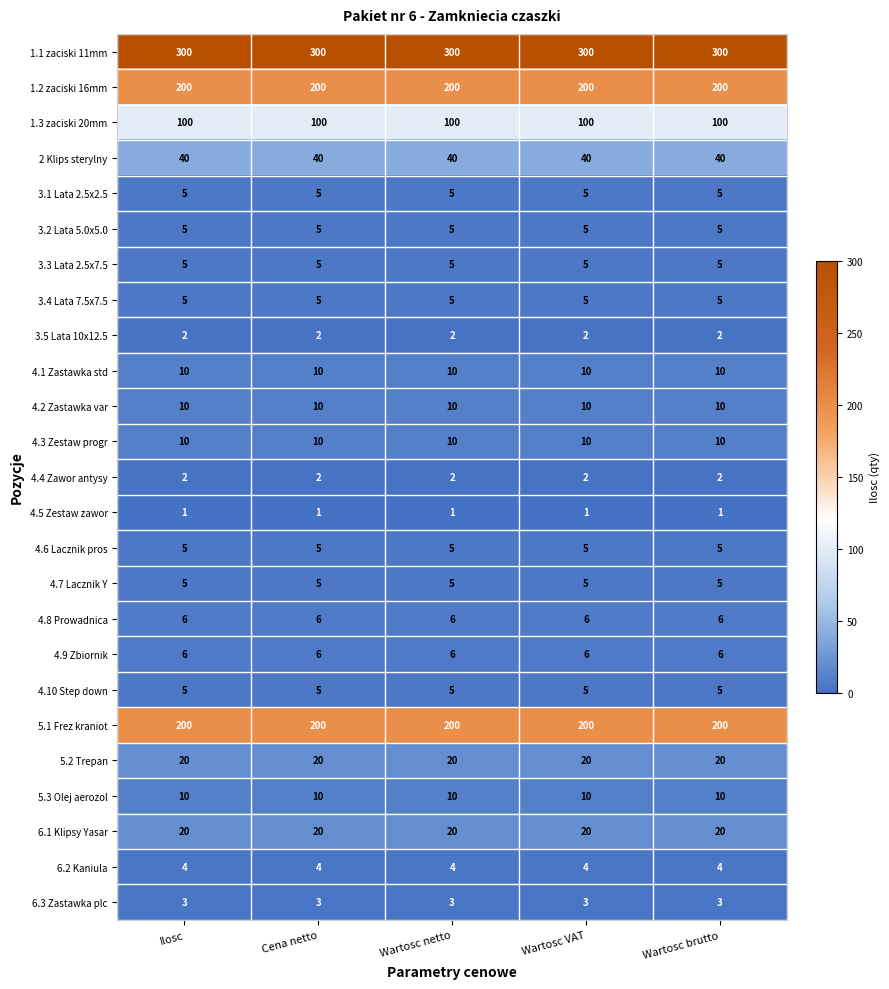

What is the greatest value displayed?

300